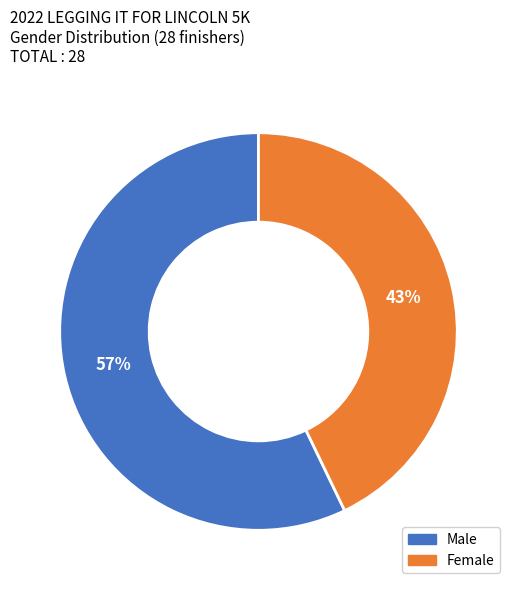

Is there any slice that represents more than half of the pie?

Yes